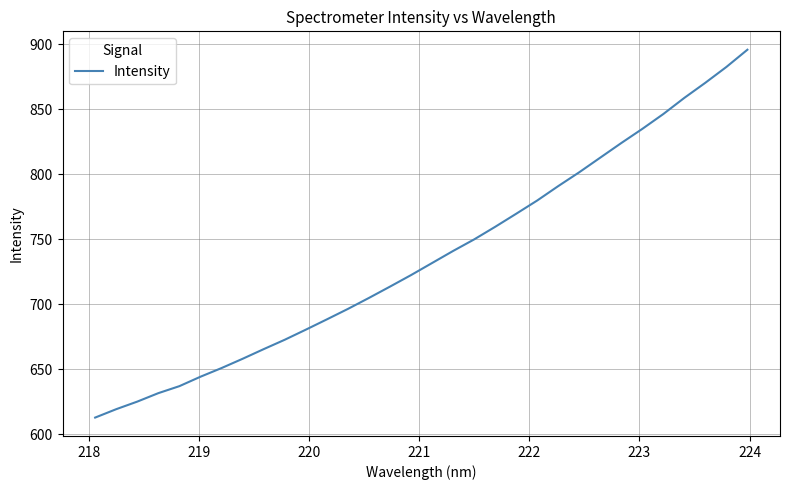

How many lines are shown in the chart?

1